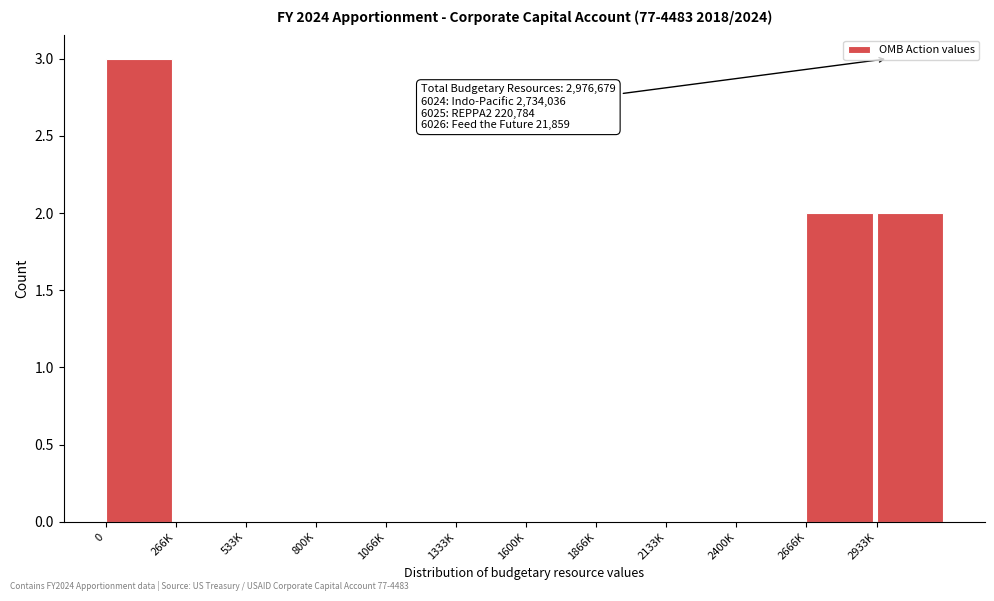

Reading left to right, list all the values displayed in this chart.

0=3	266K=0	533K=0	800K=0	1066K=0	1333K=0	1600K=0	1866K=0	2133K=0	2400K=0	2666K=2	2933K=2